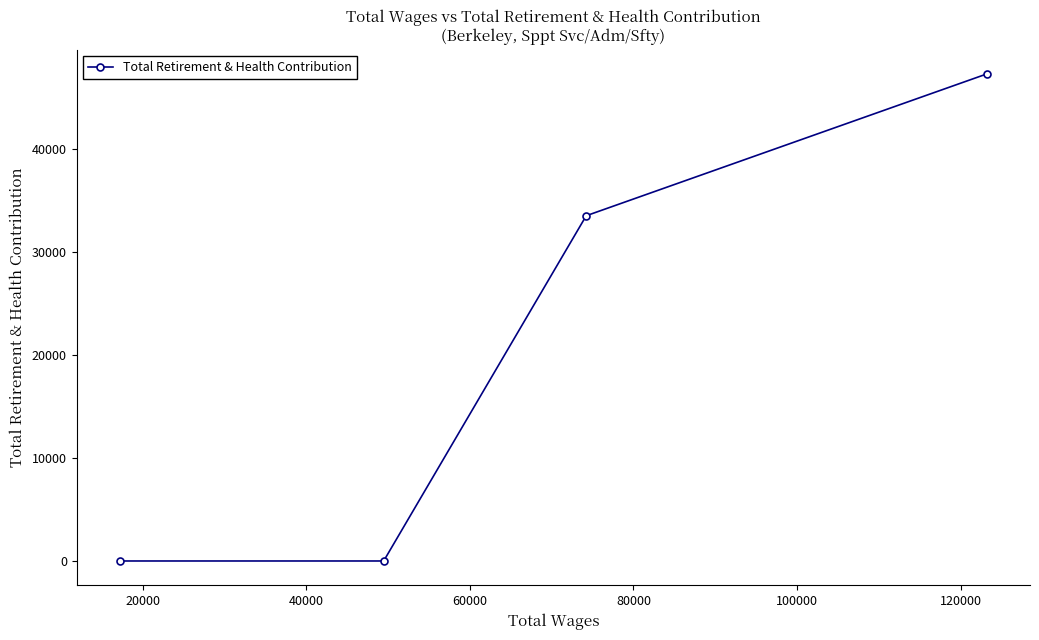

Does the chart display data point markers on the line(s)?

Yes